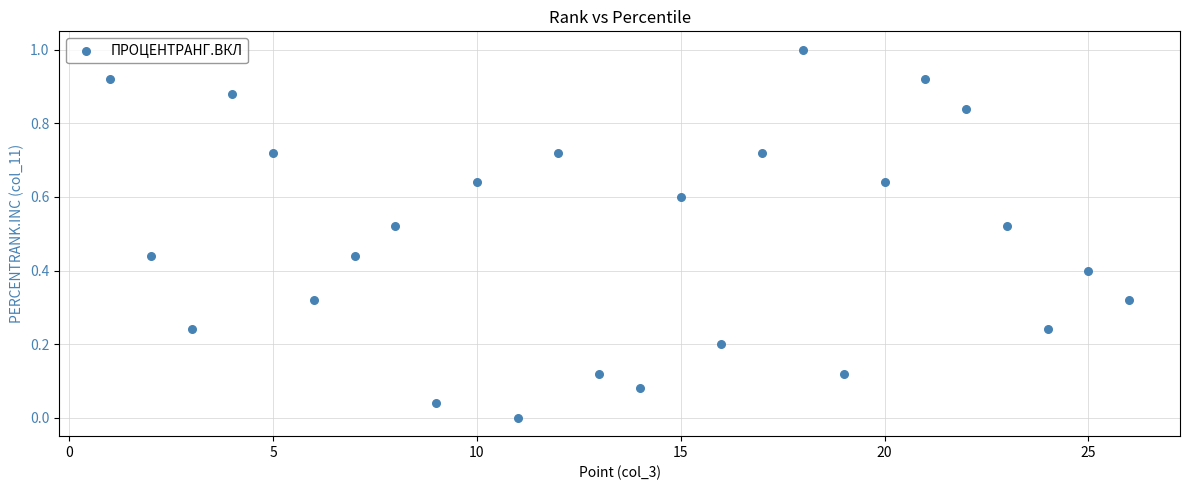

What is the range of Y values (max minus min)?

1.0